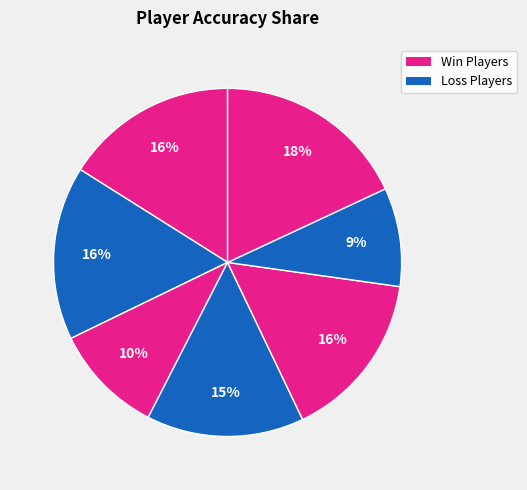

Count the number of slices in the pie.

7